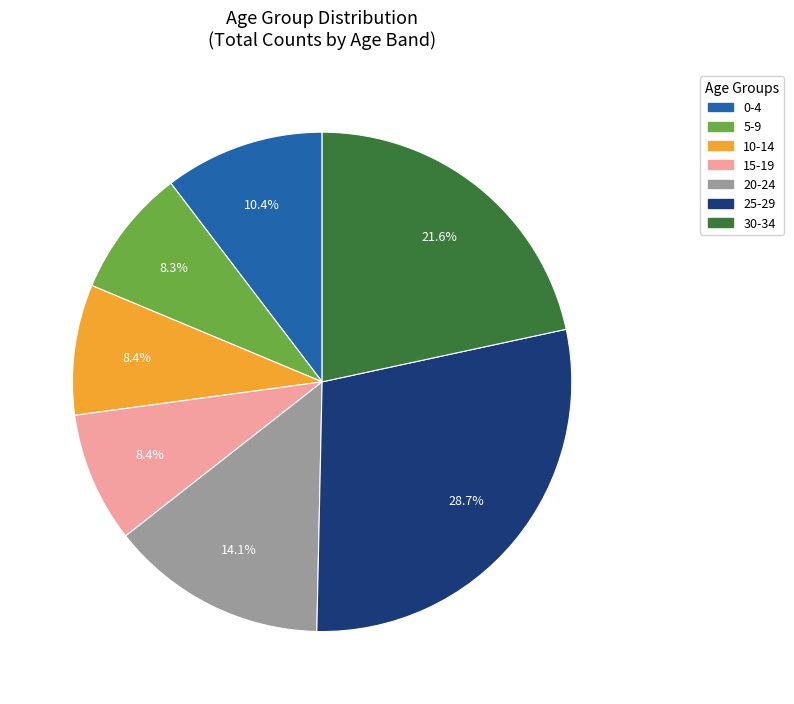

What is the largest slice in the pie chart?

25-29